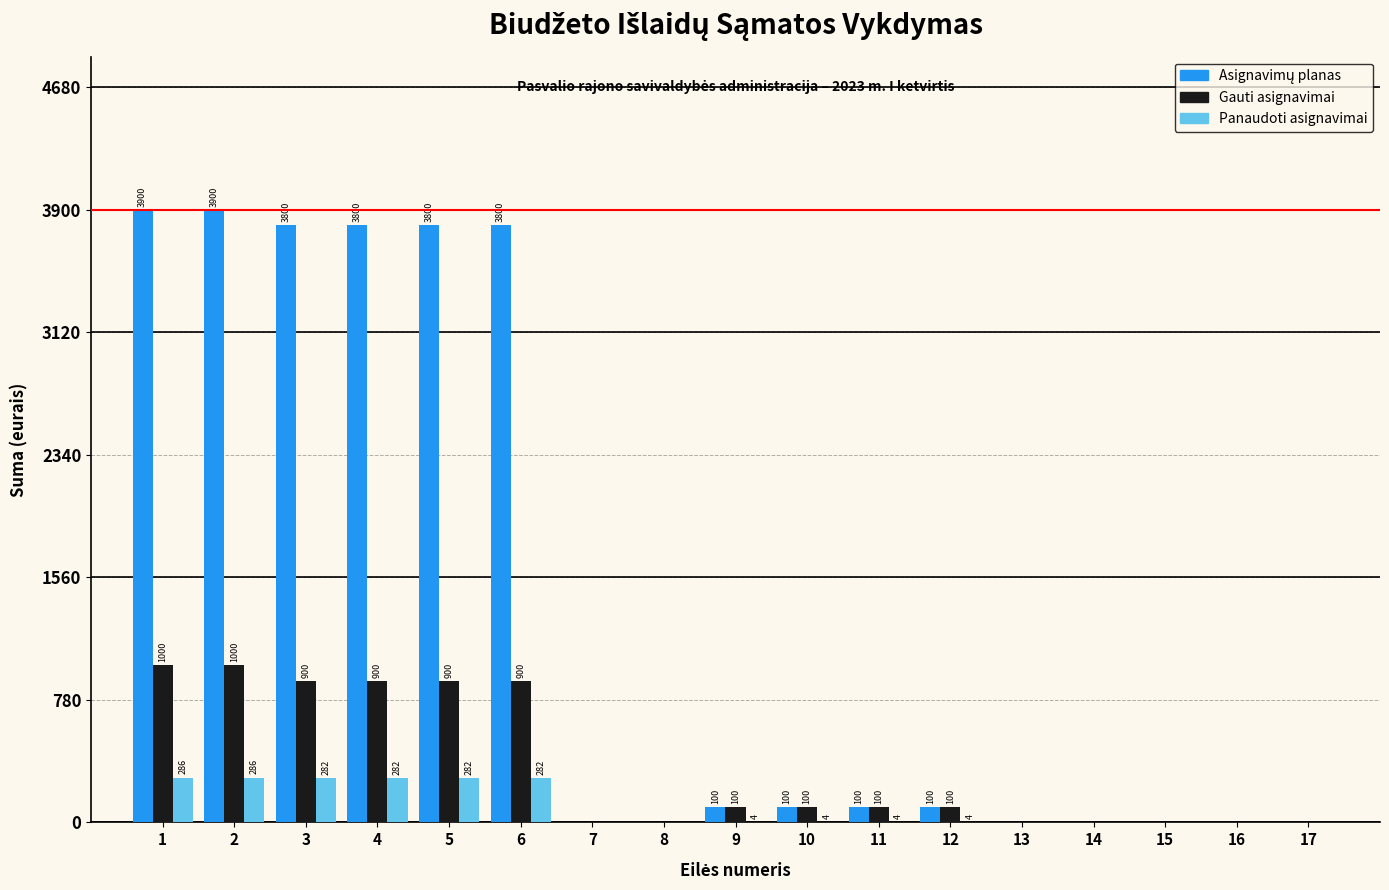

True or false: Panaudoti asignavimai has a value of 4.1 at 12.

True